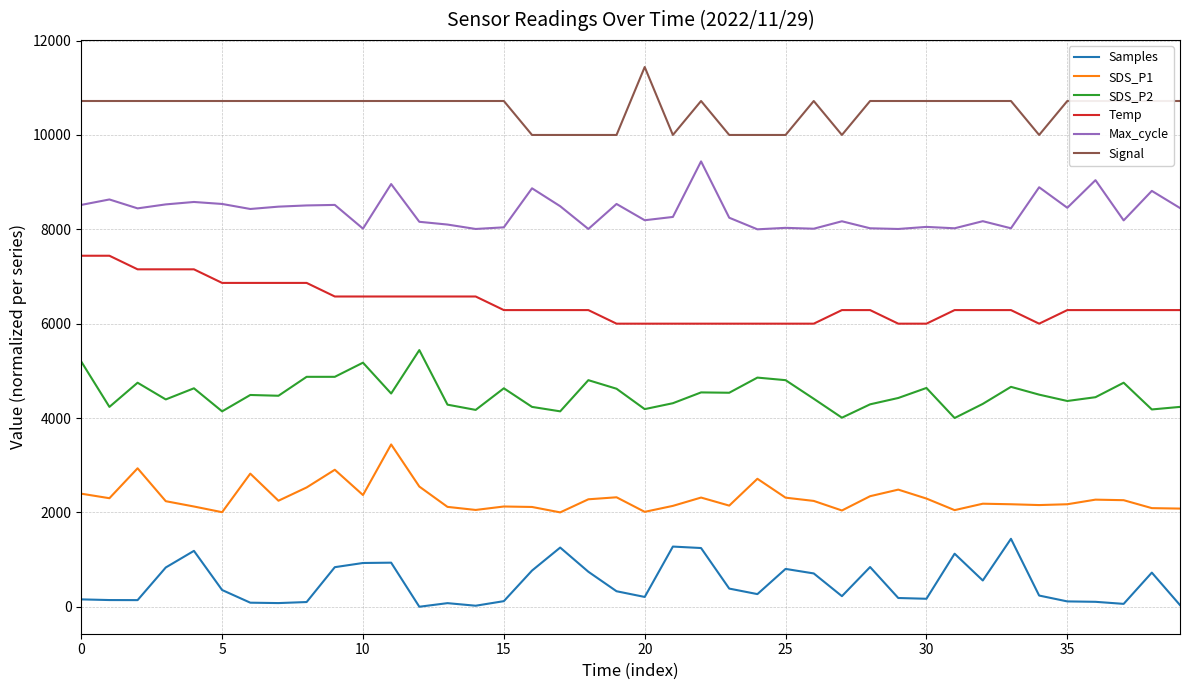

What is the maximum value shown in the chart?

11440.0